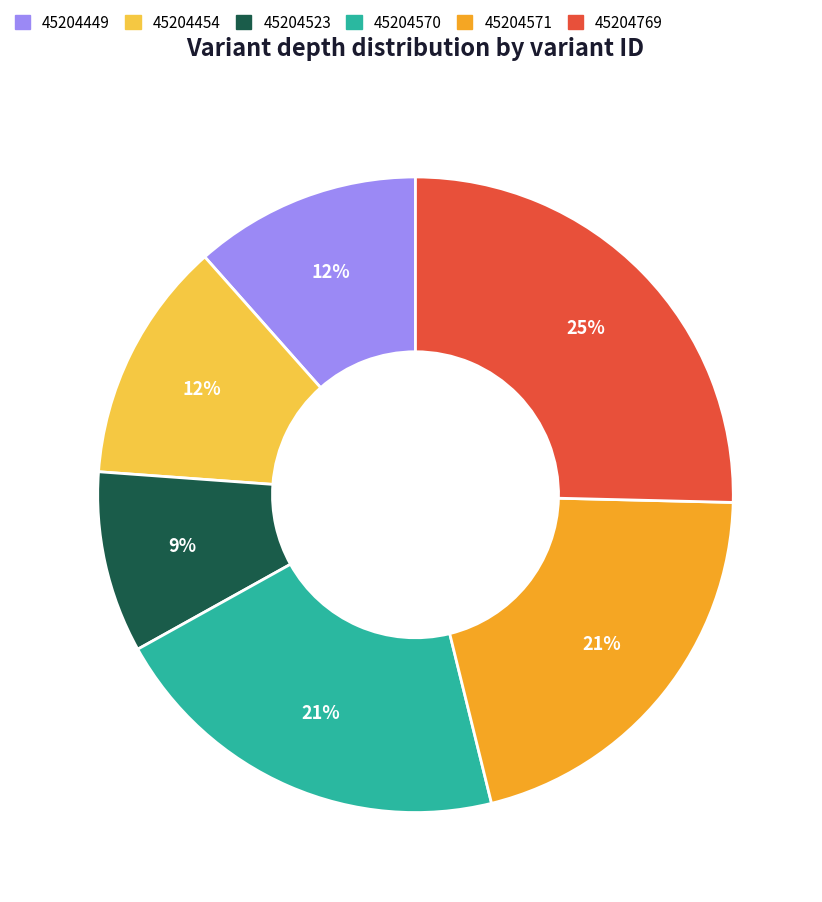

Does 45204449 account for over 50% of the chart?

No